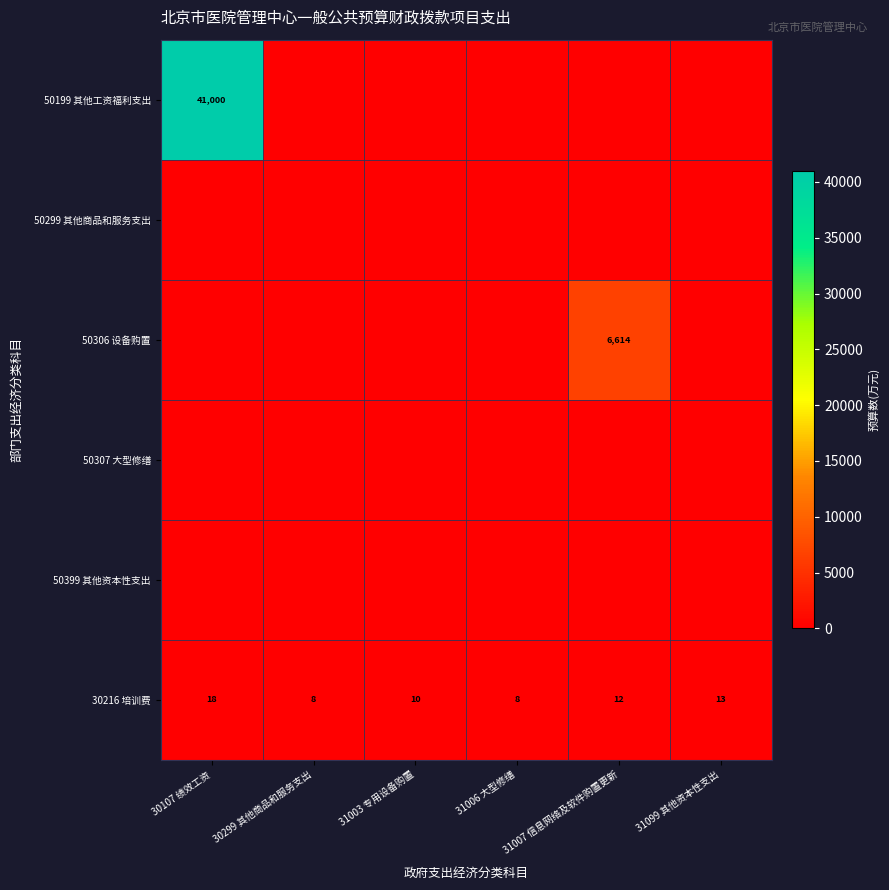

What value does the 30216 培训费 series have at 31099 其他资本性支出?

13